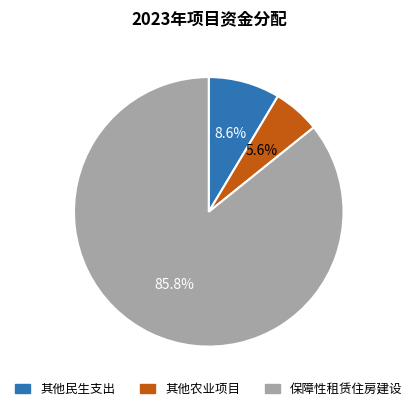

Combined, what portion of the pie is 其他农业项目 and 保障性租赁住房建设?

91.4%